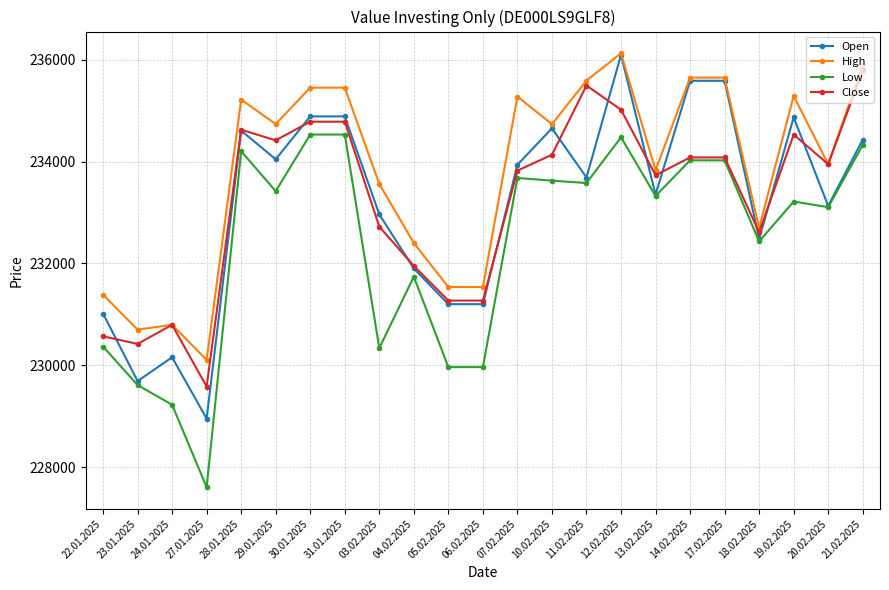

What is the value of the Close point at the 7th from the left?

234782